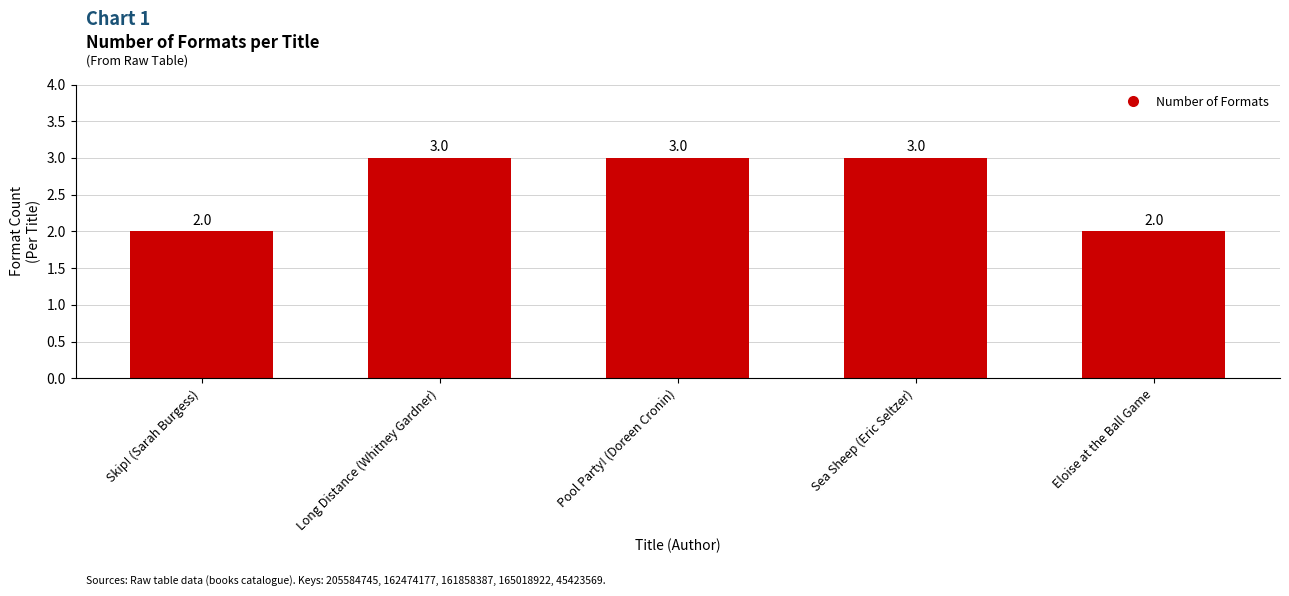

What is the difference between the maximum and minimum values?

1